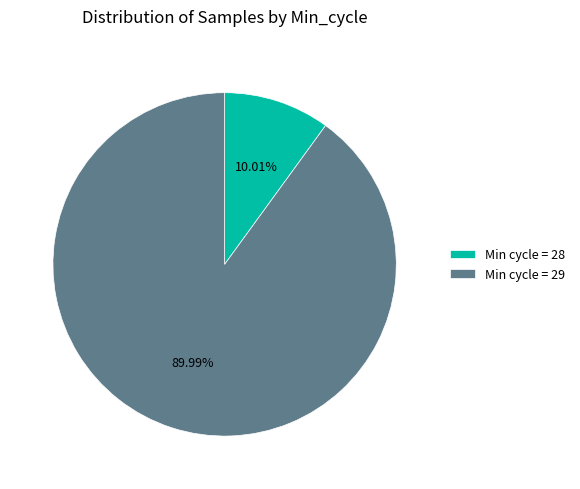

Rank the categories by value from lowest to highest.

Min cycle = 28, Min cycle = 29